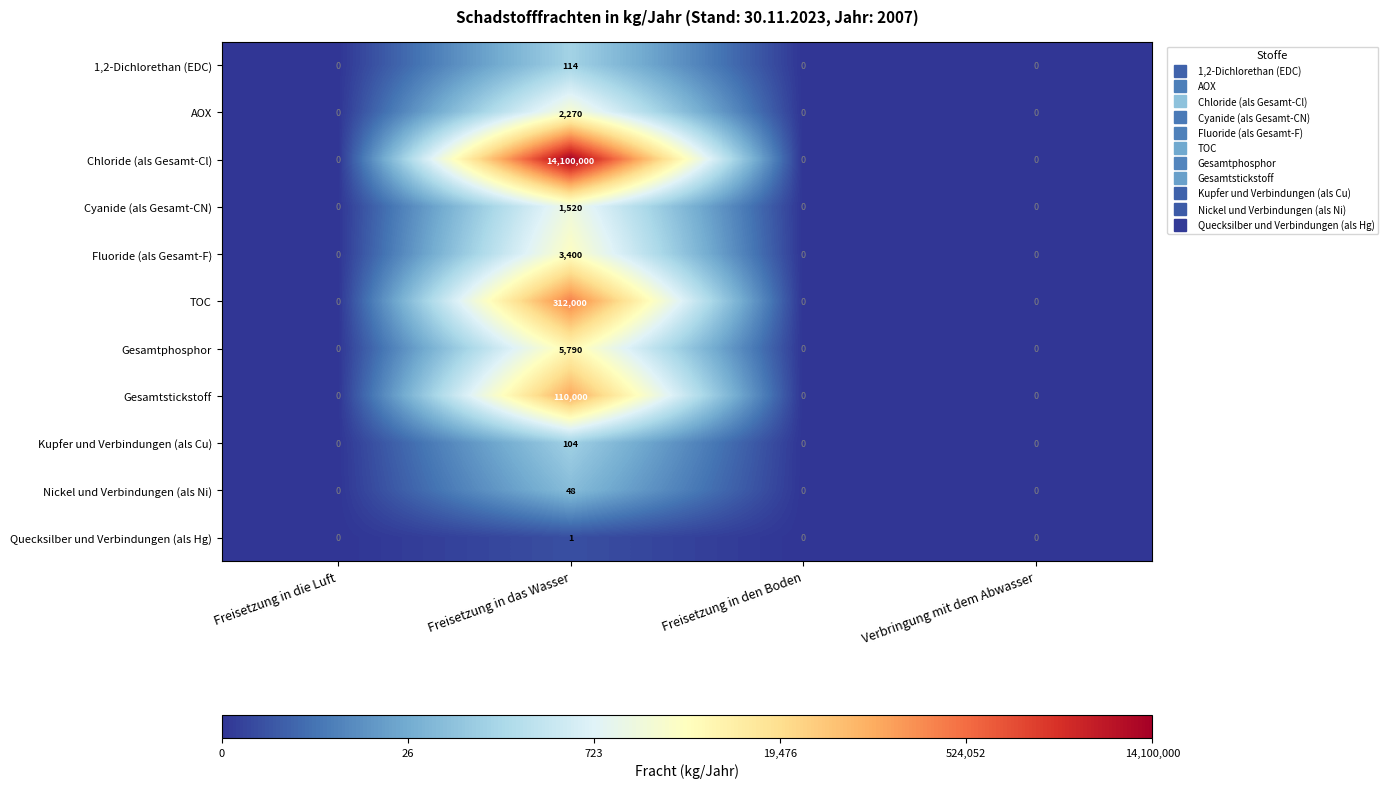

How many series are shown in this chart?

11